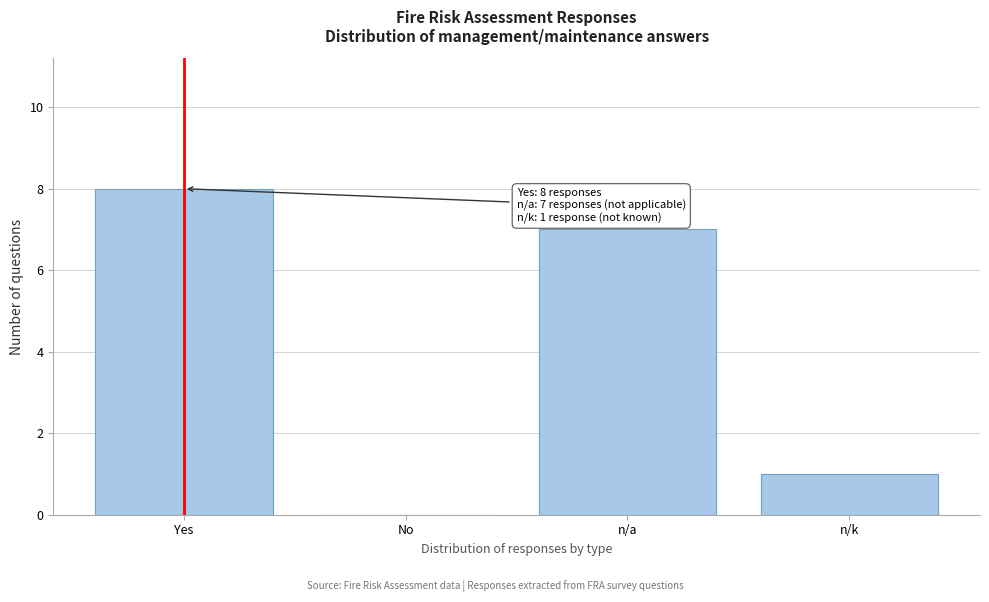

Reading left to right, list all the values displayed in this chart.

Yes=8	No=0	n/a=7	n/k=1